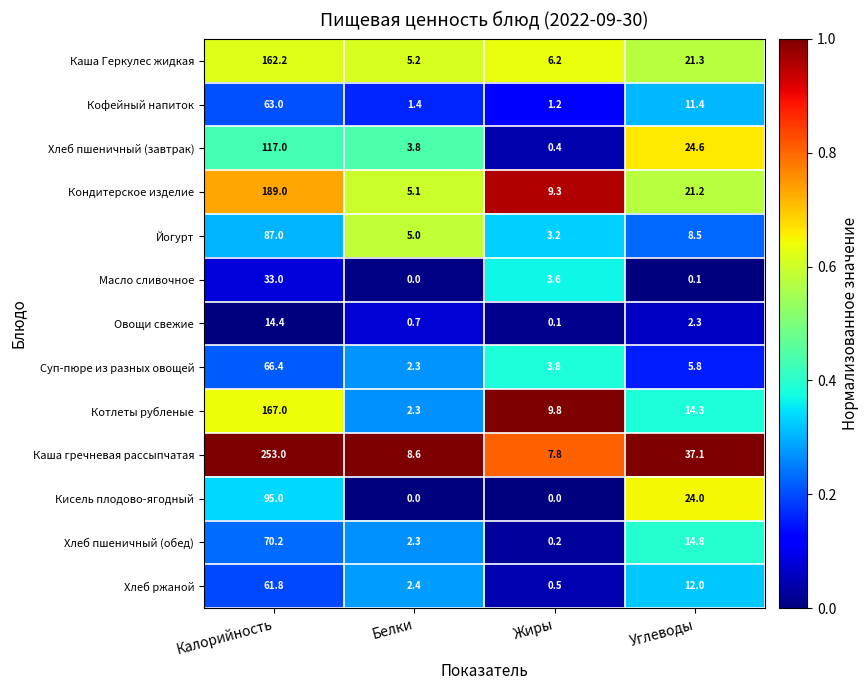

What is the maximum value shown in the chart?

253.0